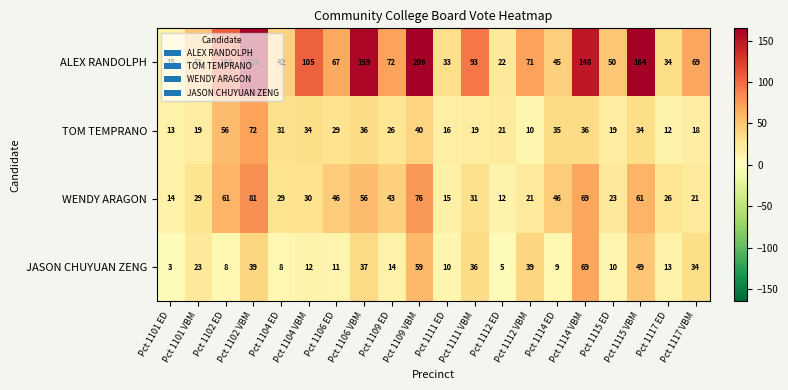

Which series has the largest total across all categories?

ALEX RANDOLPH